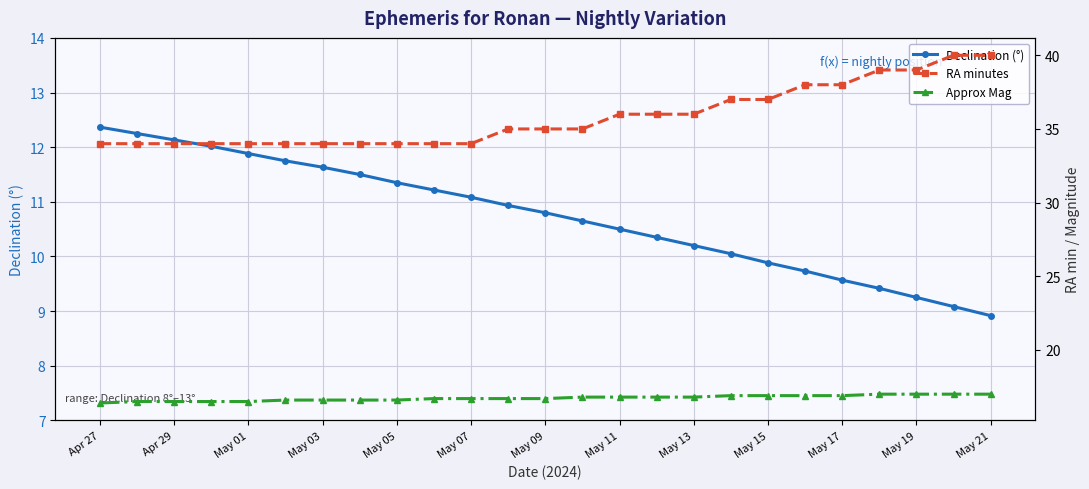

How many lines are shown in the chart?

3